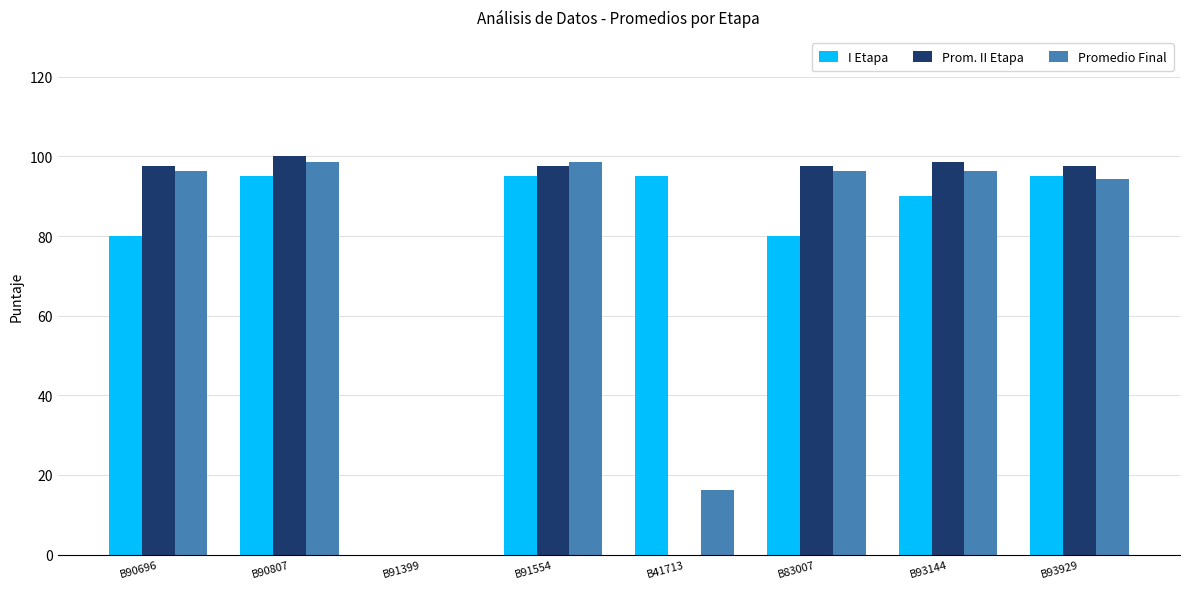

Is the value of Prom. II Etapa at B91399 greater than the value of Promedio Final at B90696?

No